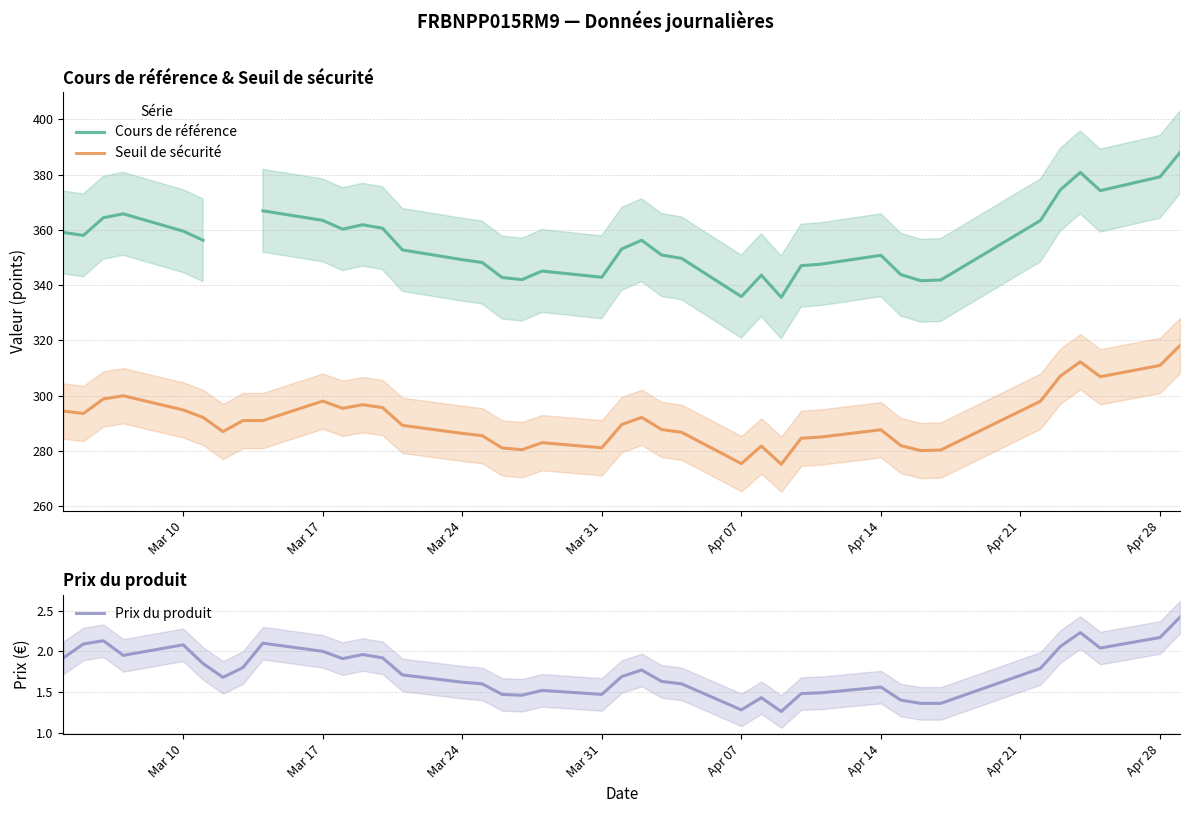

True or false: Cours de référence and Seuil de sécurité intersect in this chart.

False